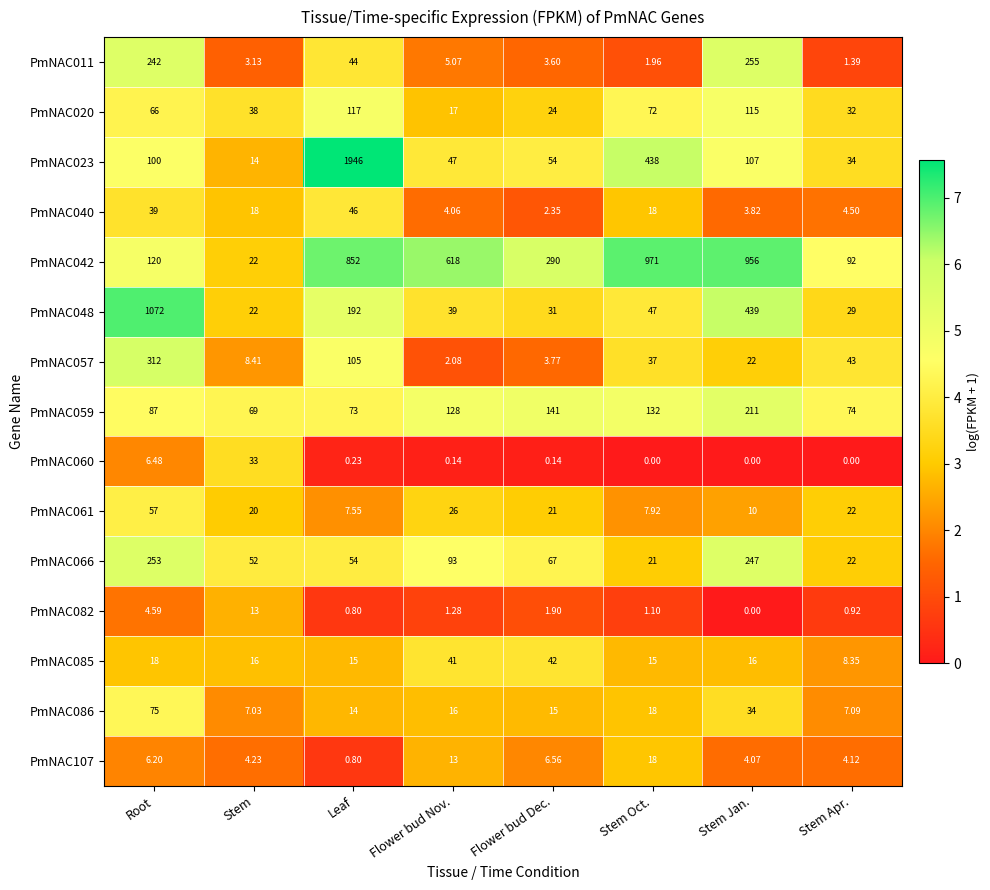

Which category has the highest value across all series?

Leaf